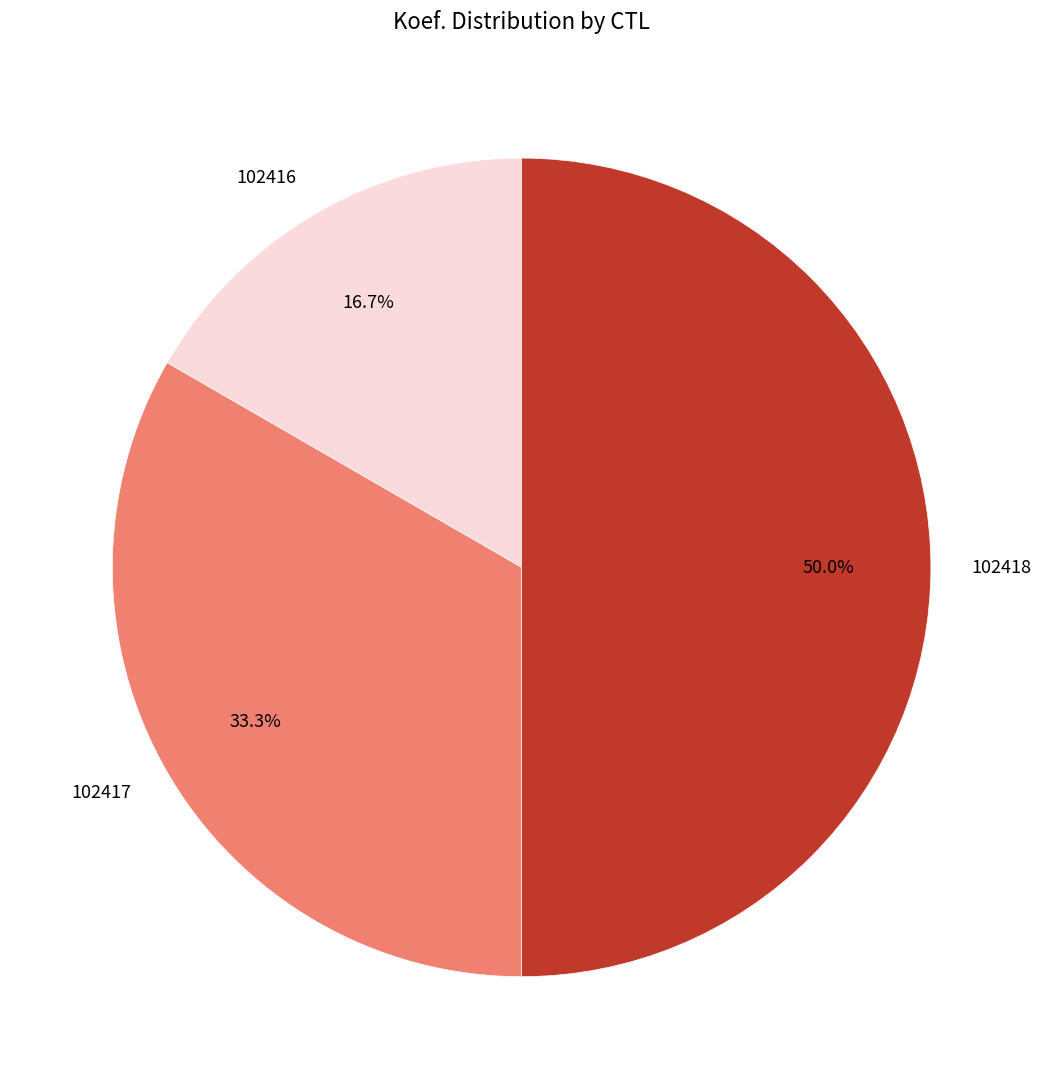

Is the sum of 102417 and 102418 greater than half?

Yes